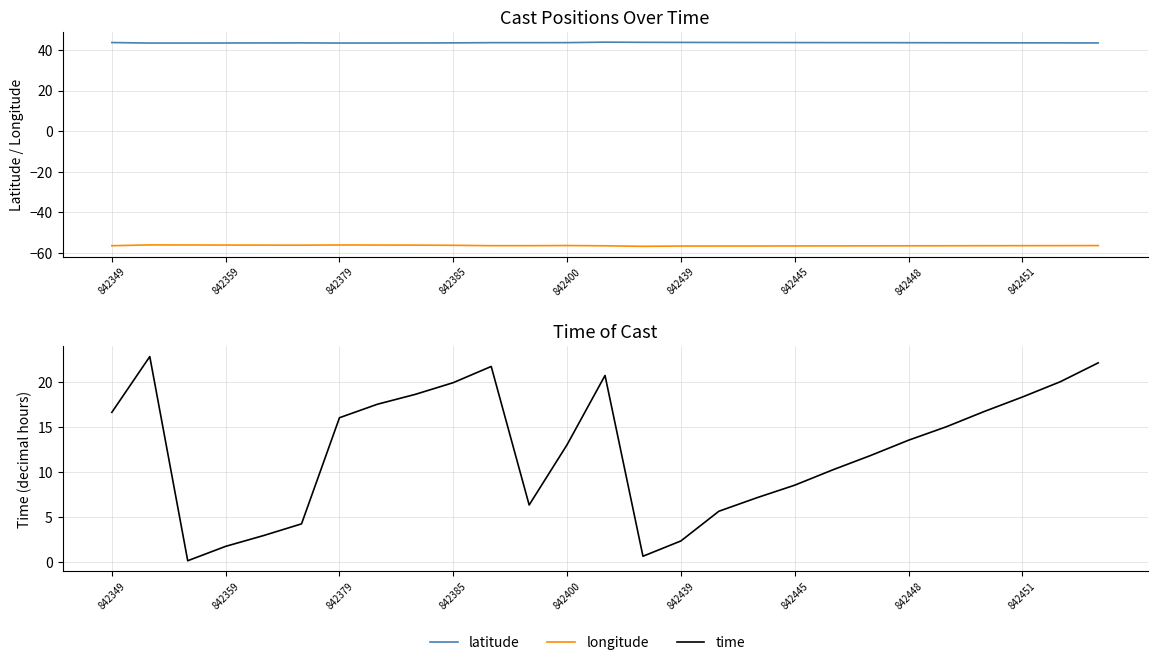

Reading left to right, extract all data points from this chart.

latitude: 43.6	43.4	43.4	43.4	43.4	43.5	43.4	43.4	43.4	43.5	43.6	43.6	43.6	43.8	43.7	43.7	43.7	43.6	43.6	43.6	43.6	43.5	43.5	43.5	43.5	43.5	43.4
longitude: -56.4	-56.0	-56.1	-56.1	-56.1	-56.1	-56.1	-56.1	-56.1	-56.2	-56.4	-56.4	-56.3	-56.4	-56.7	-56.6	-56.6	-56.5	-56.5	-56.5	-56.5	-56.5	-56.4	-56.4	-56.4	-56.4	-56.3
time: 16.6	22.8	0.1	1.7	2.9	4.2	16.0	17.5	18.6	19.9	21.7	6.3	13.0	20.7	0.6	2.3	5.6	7.1	8.5	10.2	11.8	13.5	15.0	16.7	18.3	20.0	22.1